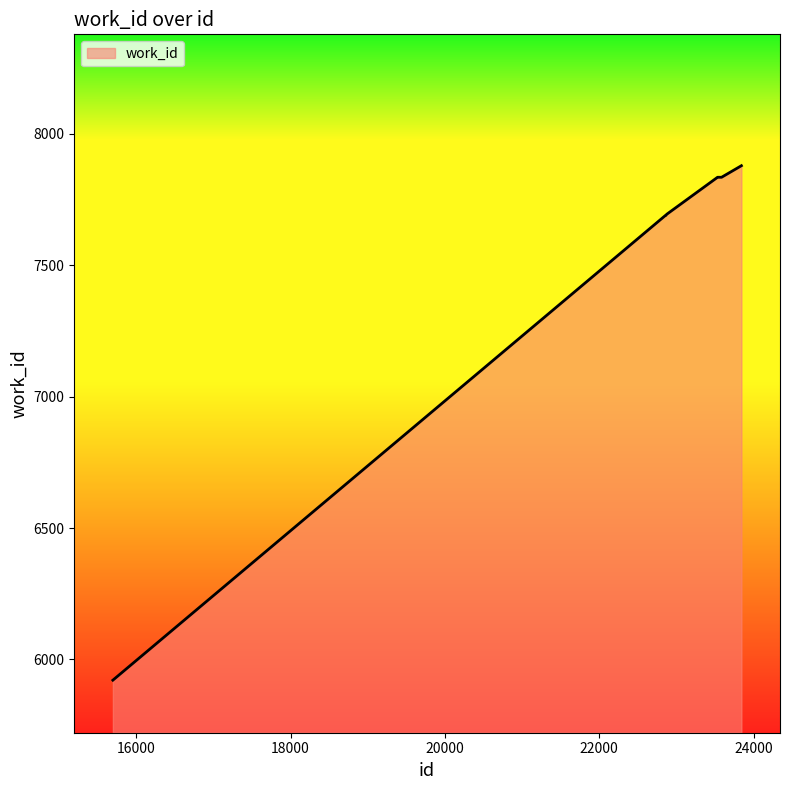

What is the smallest value displayed?

5921